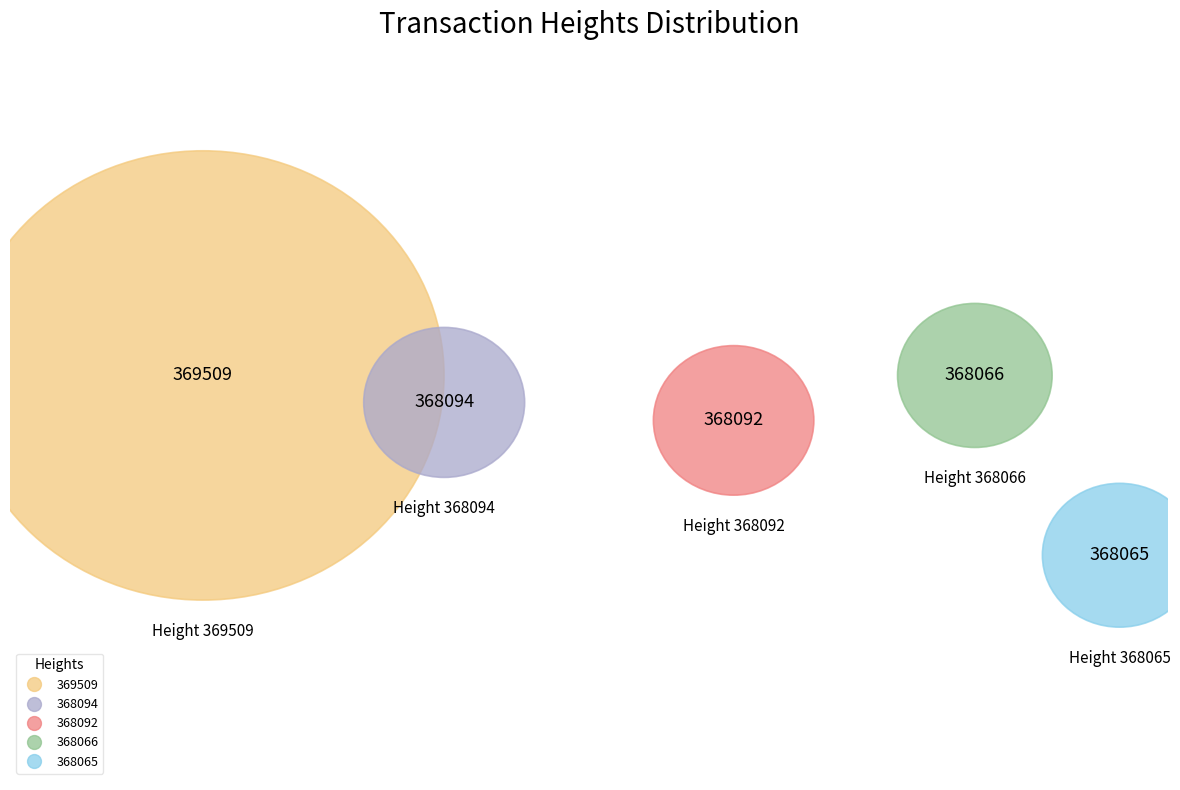

How many slices are in this pie chart?

5